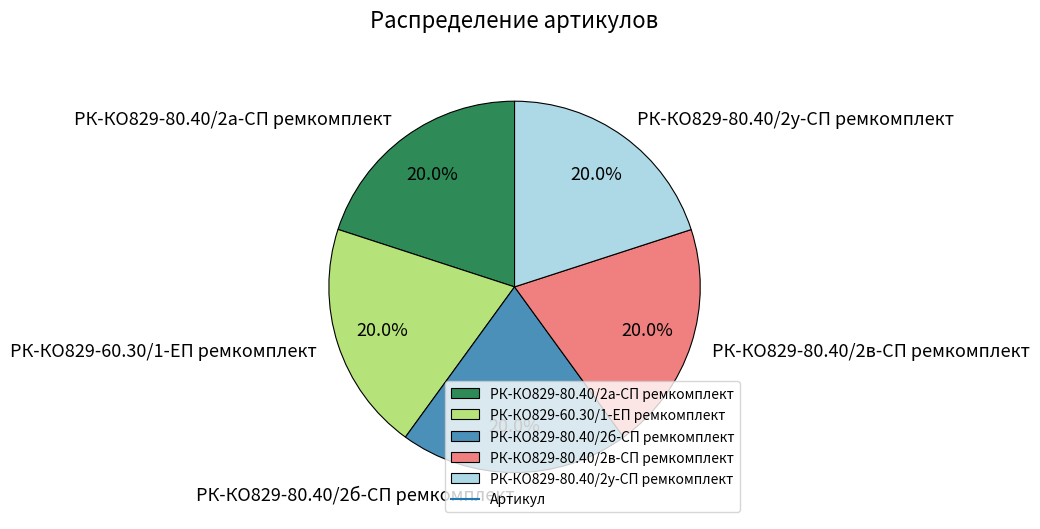

How many segments does this pie chart have?

5